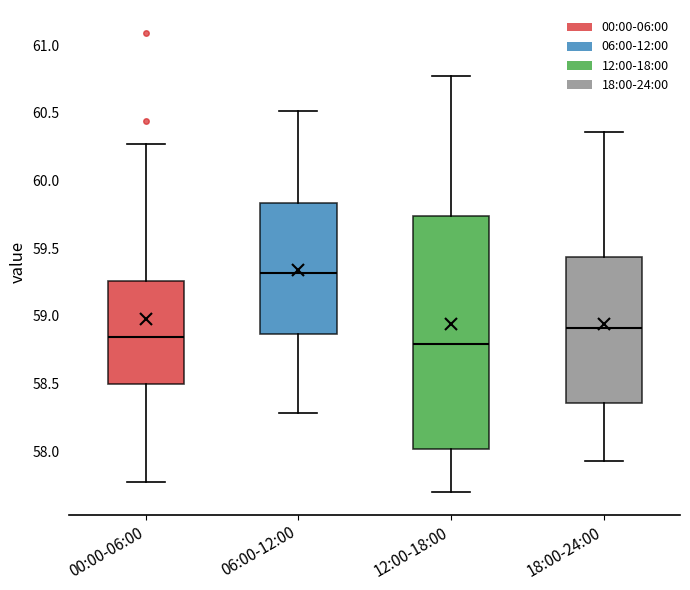

Where does the median line of the box for 00:00-06:00 sit on the y-axis? The values are not printed on the chart, so give them approximately, as read against the axis.

58.85